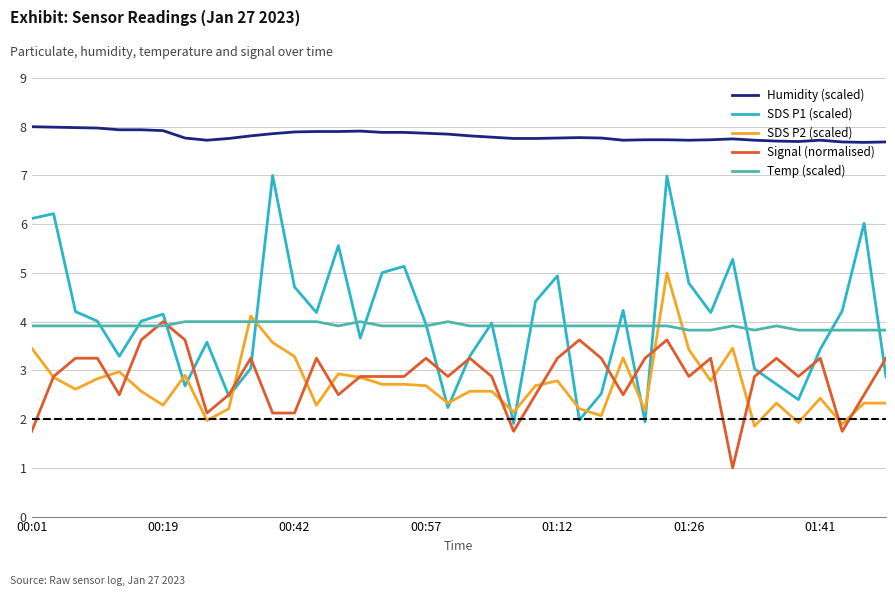

What is the minimum value for SDS P1 (scaled)?

1.9